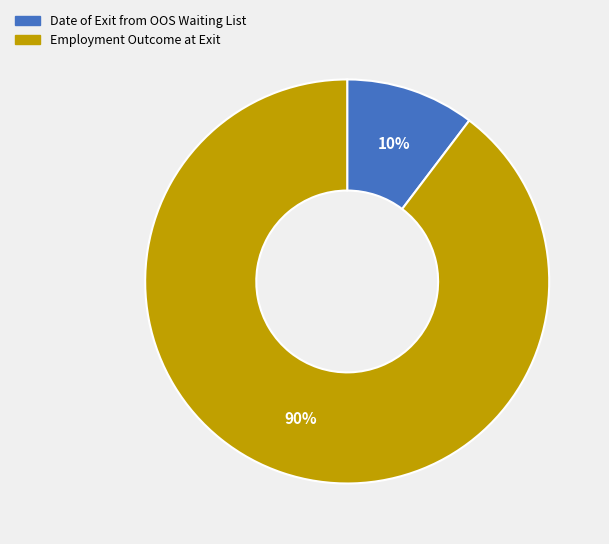

True or false: Date of Exit from OOS Waiting List accounts for 10% of the total.

True